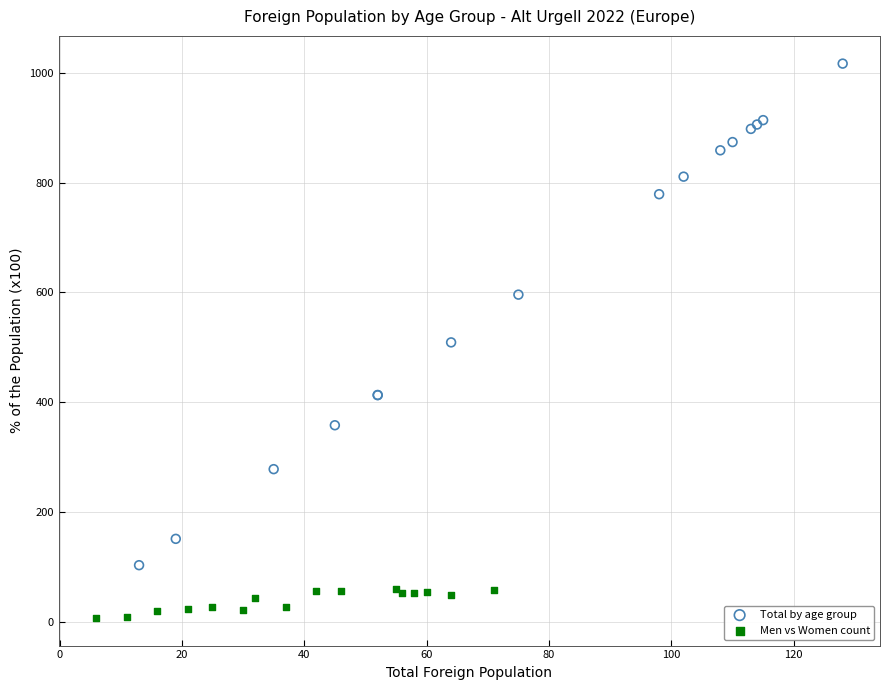

Which series has the largest Y range (max minus min)?

Total by age group